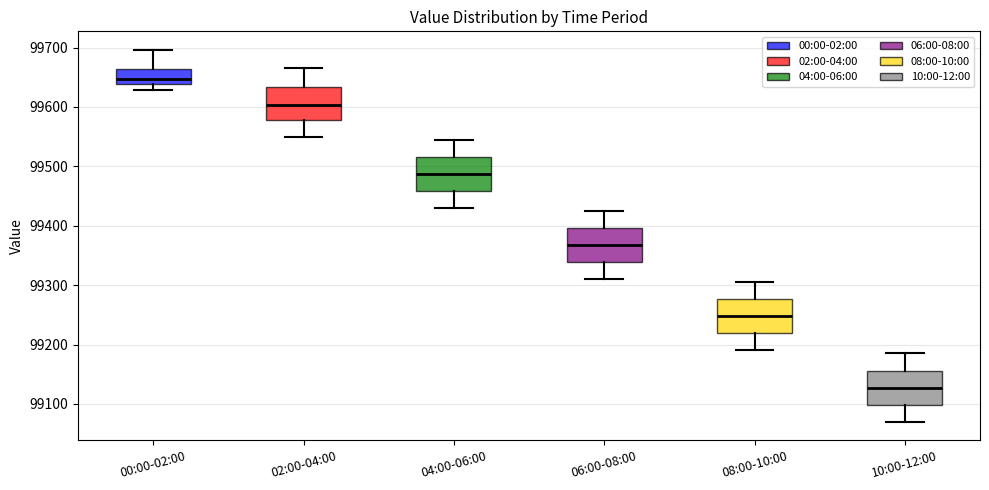

Which box's median line is the highest?

00:00-02:00